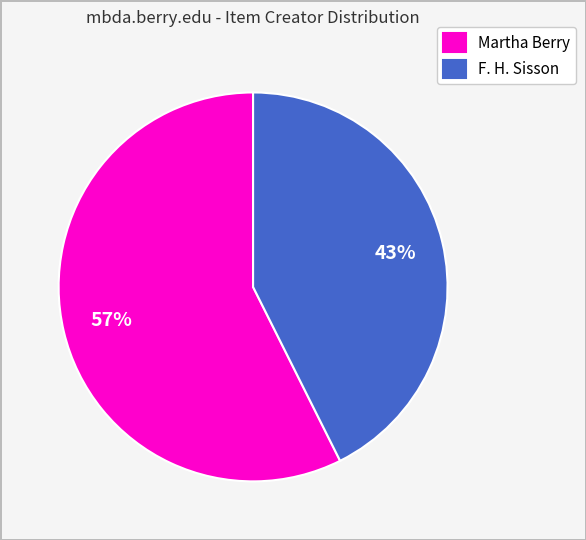

True or false: F. H. Sisson accounts for 43% of the total.

True